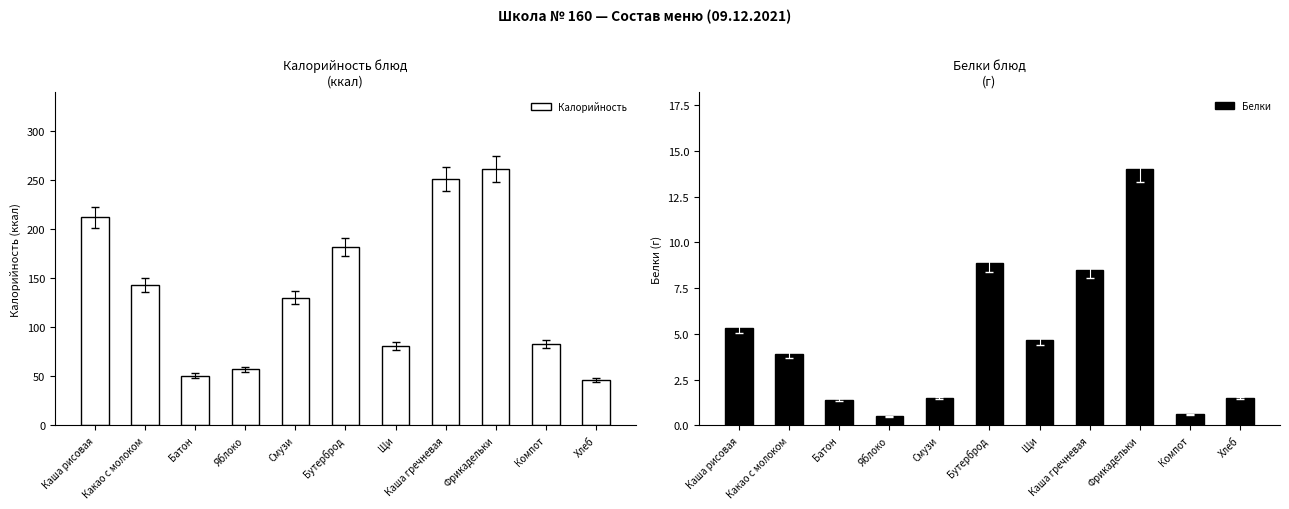

List the labels in order of Калорийность value, largest first.

Фрикадельки, Каша гречневая, Каша рисовая, Бутерброд, Какао с молоком, Смузи, Компот, Щи, Яблоко, Батон, Хлеб